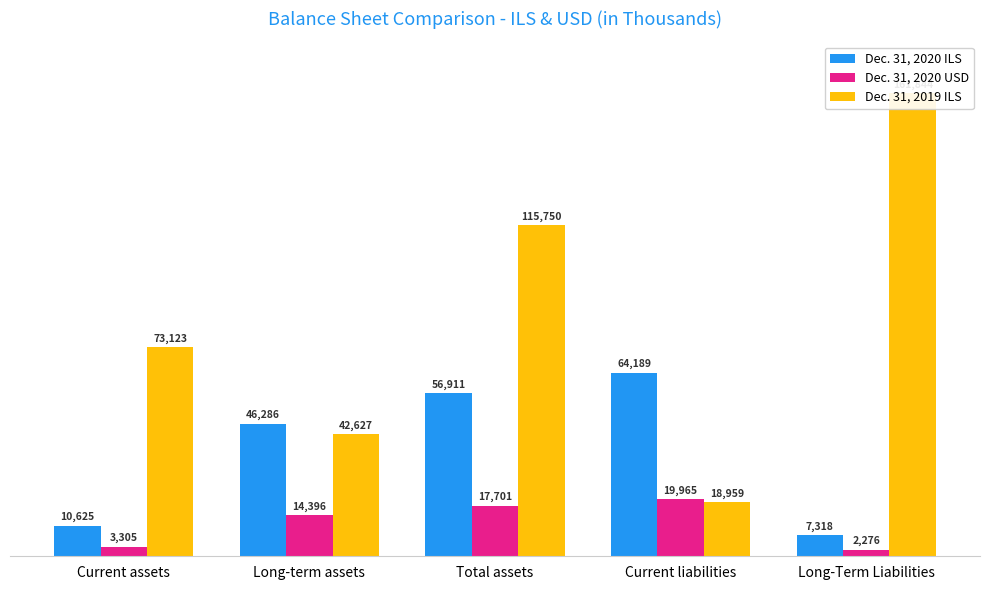

The Dec. 31, 2020 USD series shows 3281 at Long-Term Liabilities. True or false?

False